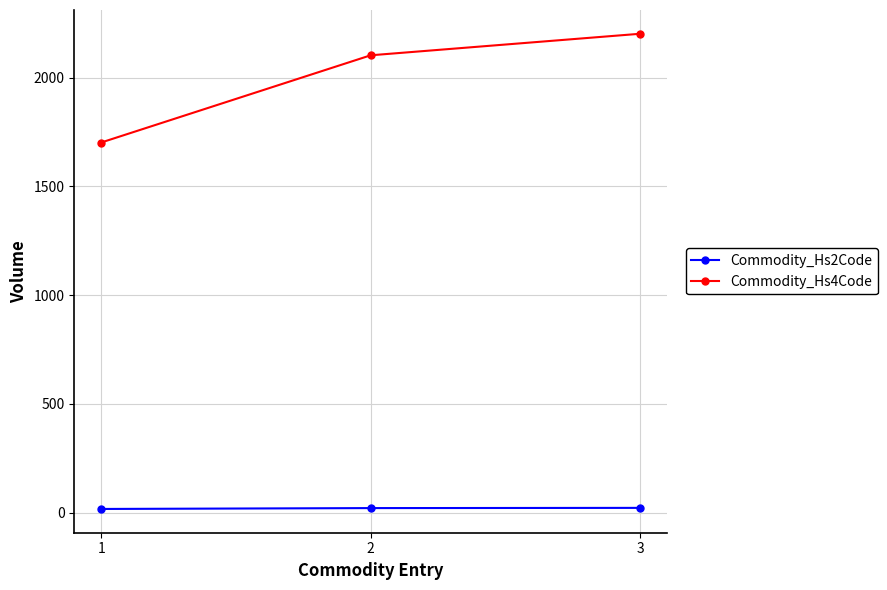

What is the difference between the maximum and minimum values in the Commodity_Hs4Code series?

500